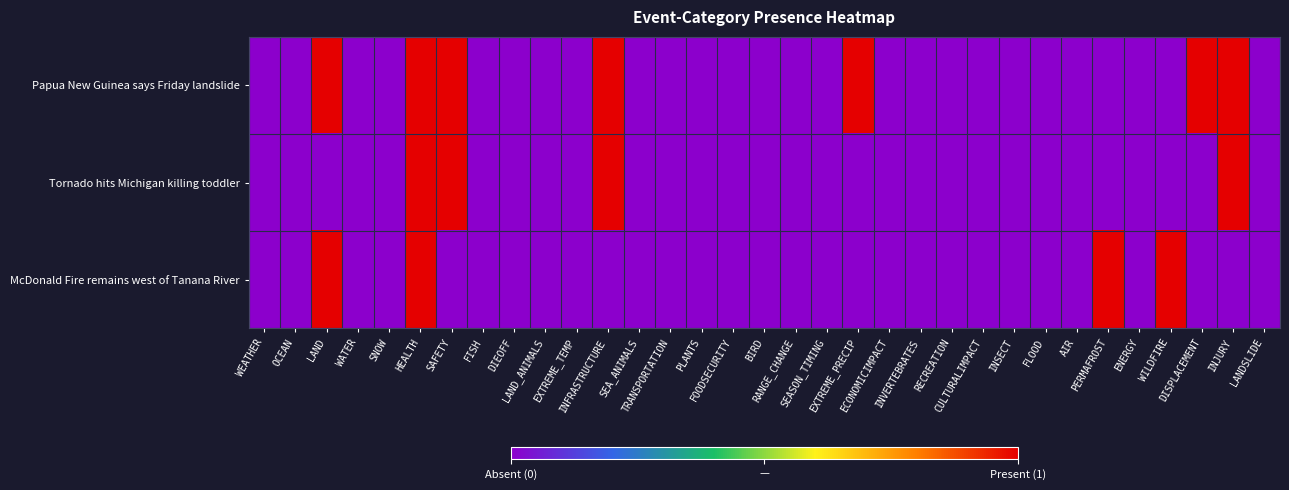

Reading left to right, what are all the values shown in this chart?

Papua New Guinea says Friday landslide: WEATHER=0	OCEAN=0	LAND=1	WATER=0	SNOW=0	HEALTH=1	SAFETY=1	FISH=0	DIEOFF=0	LAND_ANIMALS=0	EXTREME_TEMP=0	INFRASTRUCTURE=1	SEA_ANIMALS=0	TRANSPORTATION=0	PLANTS=0	FOODSECURITY=0	BIRD=0	RANGE_CHANGE=0	SEASON_TIMING=0	EXTREME_PRECIP=1	ECONOMICIMPACT=0	INVERTEBRATES=0	RECREATION=0	CULTURALIMPACT=0	INSECT=0	FLOOD=0	AIR=0	PERMAFROST=0	ENERGY=0	WILDFIRE=0	DISPLACEMENT=1	INJURY=1	LANDSLIDE=0
Tornado hits Michigan killing toddler: WEATHER=0	OCEAN=0	LAND=0	WATER=0	SNOW=0	HEALTH=1	SAFETY=1	FISH=0	DIEOFF=0	LAND_ANIMALS=0	EXTREME_TEMP=0	INFRASTRUCTURE=1	SEA_ANIMALS=0	TRANSPORTATION=0	PLANTS=0	FOODSECURITY=0	BIRD=0	RANGE_CHANGE=0	SEASON_TIMING=0	EXTREME_PRECIP=0	ECONOMICIMPACT=0	INVERTEBRATES=0	RECREATION=0	CULTURALIMPACT=0	INSECT=0	FLOOD=0	AIR=0	PERMAFROST=0	ENERGY=0	WILDFIRE=0	DISPLACEMENT=0	INJURY=1	LANDSLIDE=0
McDonald Fire remains west of Tanana River: WEATHER=0	OCEAN=0	LAND=1	WATER=0	SNOW=0	HEALTH=1	SAFETY=0	FISH=0	DIEOFF=0	LAND_ANIMALS=0	EXTREME_TEMP=0	INFRASTRUCTURE=0	SEA_ANIMALS=0	TRANSPORTATION=0	PLANTS=0	FOODSECURITY=0	BIRD=0	RANGE_CHANGE=0	SEASON_TIMING=0	EXTREME_PRECIP=0	ECONOMICIMPACT=0	INVERTEBRATES=0	RECREATION=0	CULTURALIMPACT=0	INSECT=0	FLOOD=0	AIR=0	PERMAFROST=1	ENERGY=0	WILDFIRE=1	DISPLACEMENT=0	INJURY=0	LANDSLIDE=0